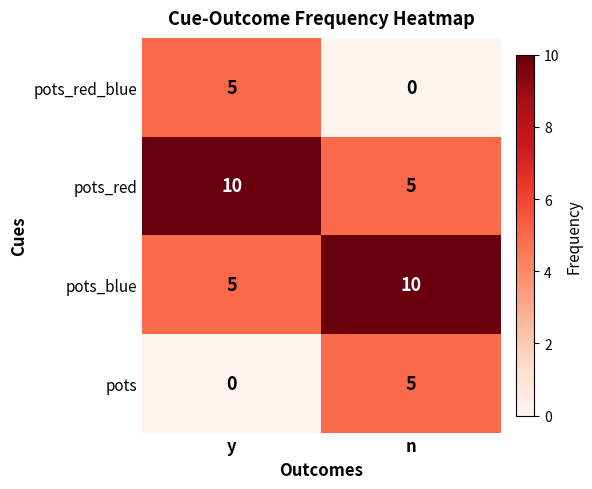

What is the difference between the highest and lowest values at y?

10